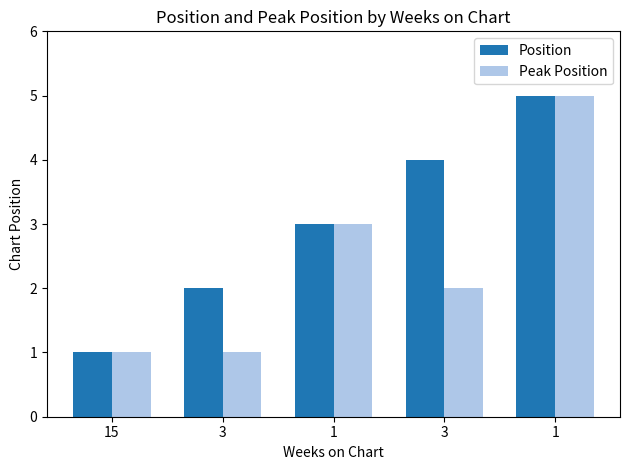

Between 3 and 15, which is larger?

3